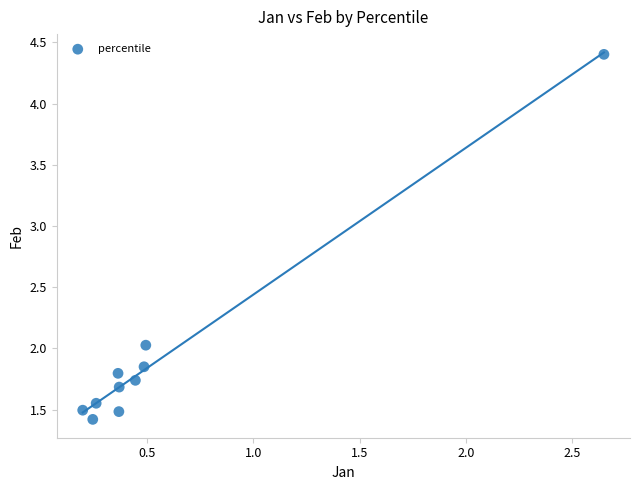

What is the range of X values (max minus min)?

2.5